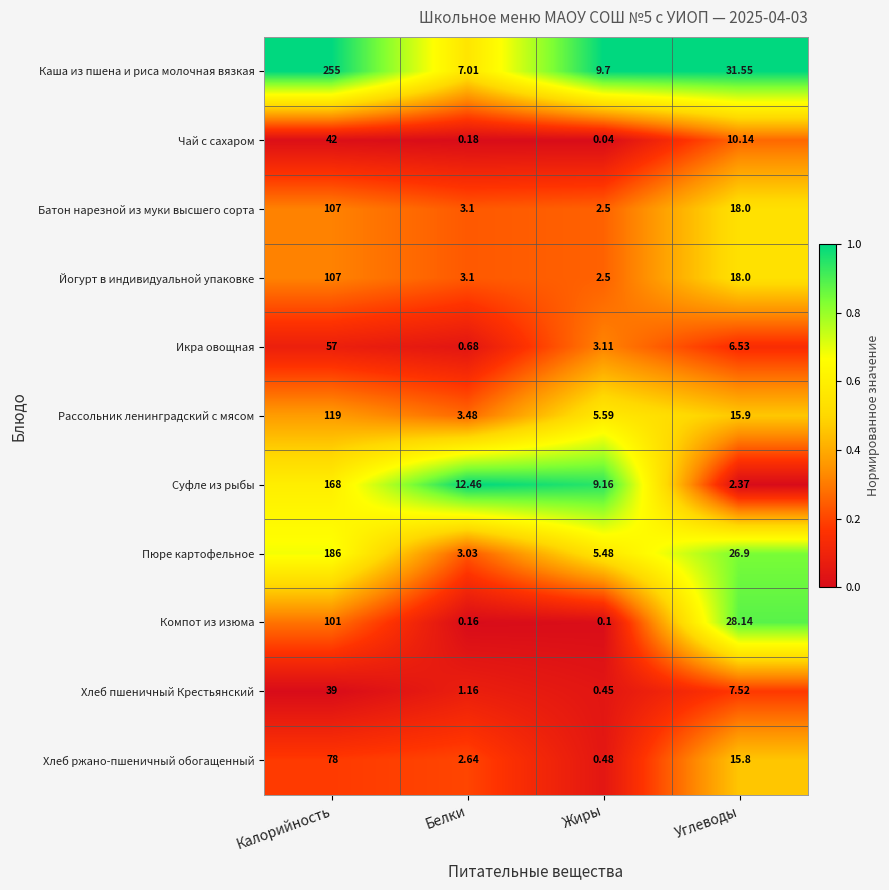

Which series changed the most between Жиры and Углеводы?

Компот из изюма